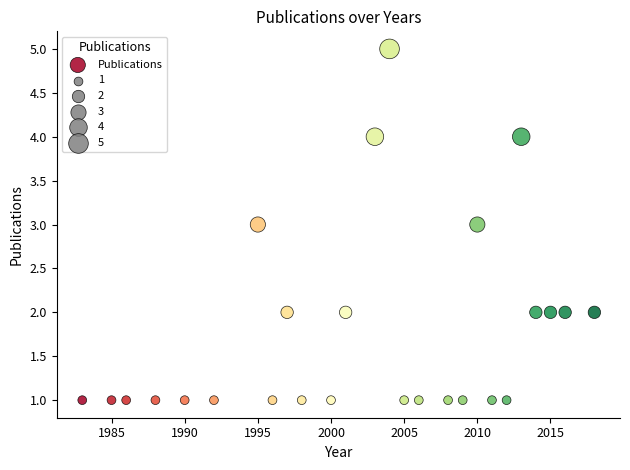

What is the range of X values (max minus min)?

35